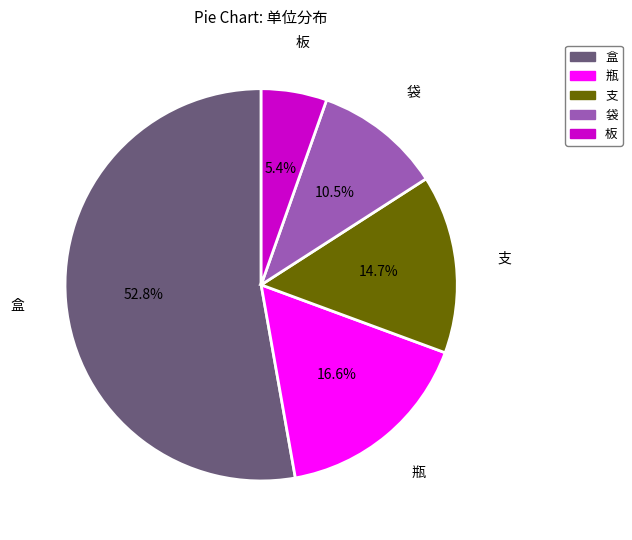

How many segments does this pie chart have?

5